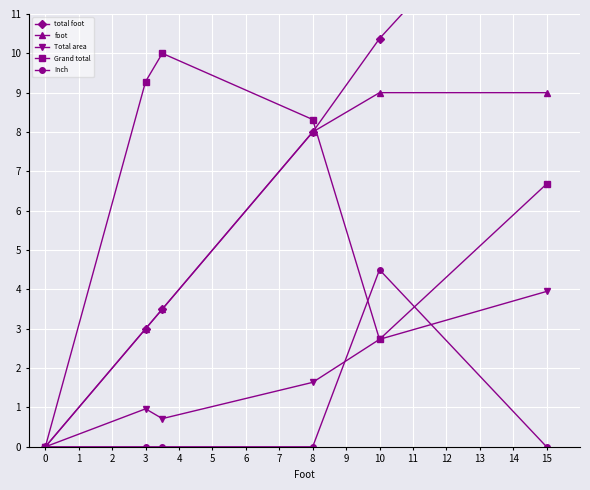

Which series has the largest range (max minus min)?

total foot